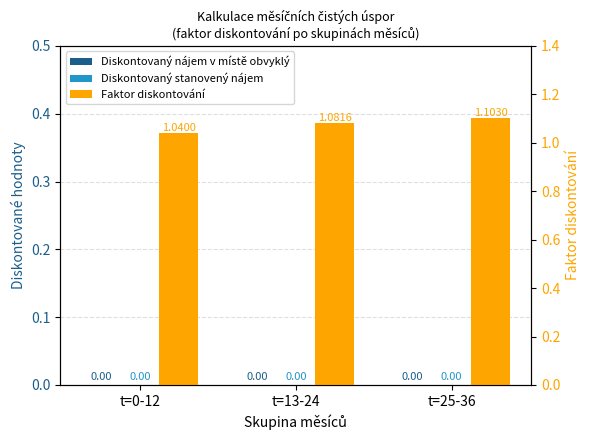

Is the value of Diskontovaný nájem v místě obvyklý at t=25-36 greater than the value of Diskontovaný stanovený nájem at t=0-12?

No